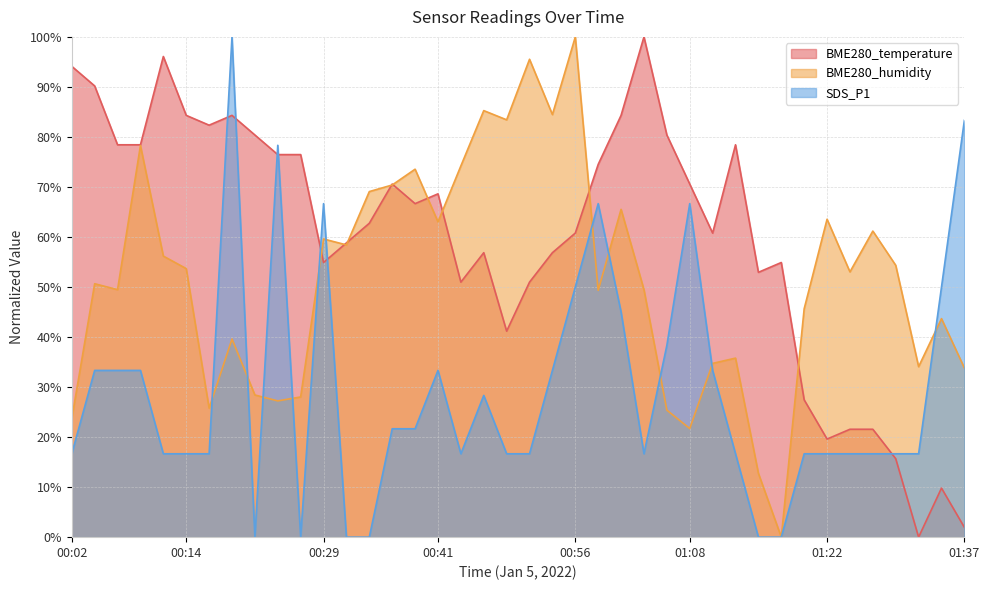

The BME280_temperature series shows 71.4 at 01:15. True or false?

False